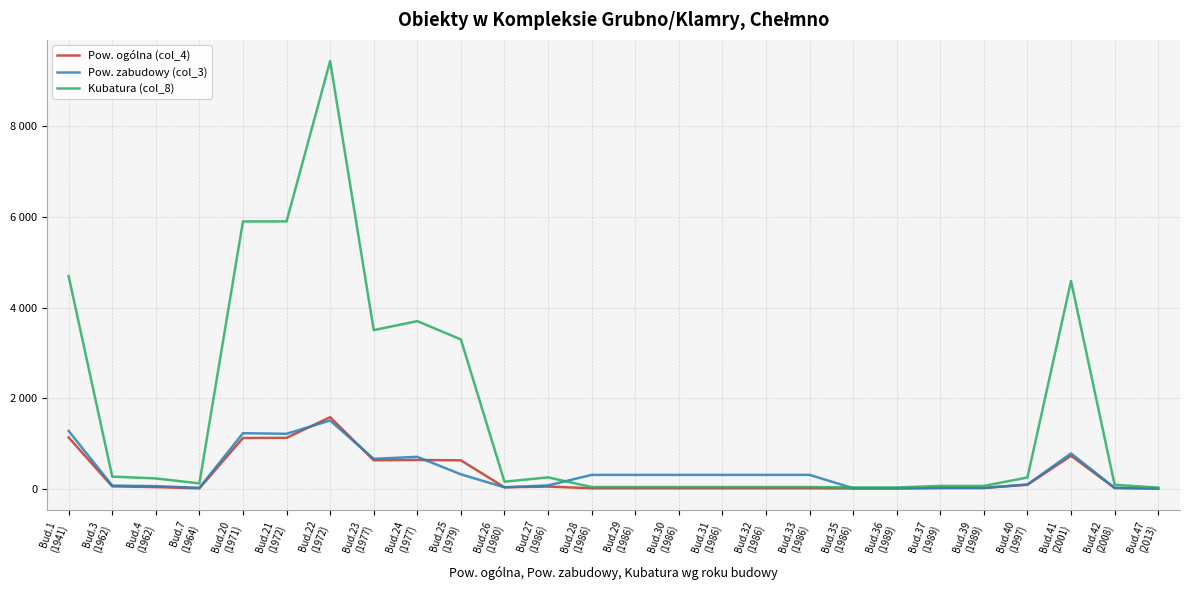

What is the spread (max minus min) of values at Bud.30
(1986)?

295